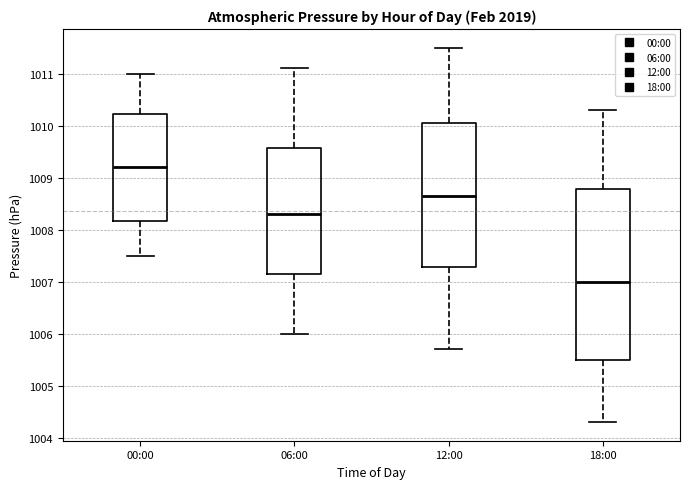

Reading left to right, transcribe this box plot: for each box, give where its median line is, the range the box spans, and where its two whiskers end, as read against the y-axis. The values are not printed on the chart, so give them approximately, as read against the axis.

00:00: median 1009.2, box 1008.2 to 1010.2, whiskers 1007.5 to 1011.0
06:00: median 1008.3, box 1007.2 to 1009.6, whiskers 1006.0 to 1011.1
12:00: median 1008.7, box 1007.3 to 1010.1, whiskers 1005.7 to 1011.5
18:00: median 1007.0, box 1005.5 to 1008.8, whiskers 1004.3 to 1010.3